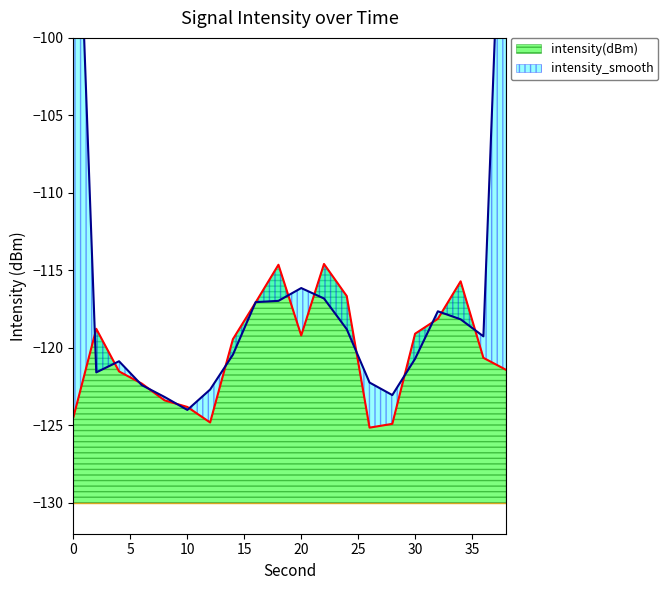

The intensity(dBm) series shows -124.5 at 0. True or false?

True